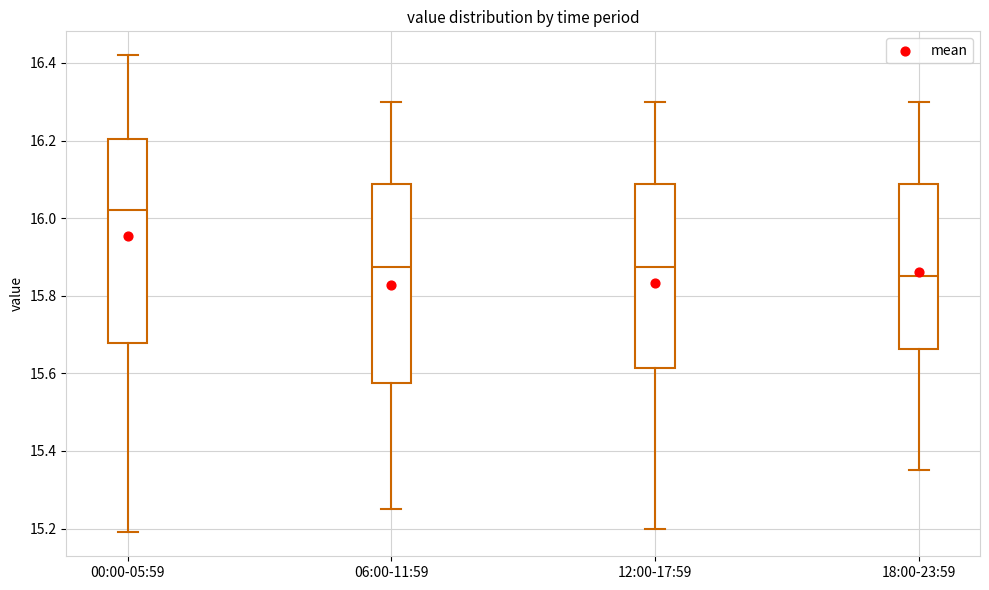

Which box has the lowest median line?

18:00-23:59